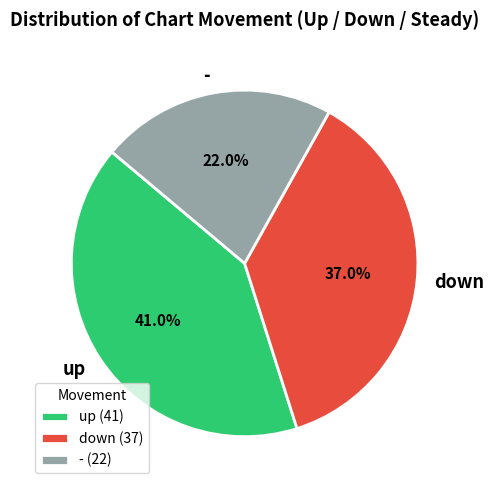

Do down and - together represent more than half of the pie?

Yes